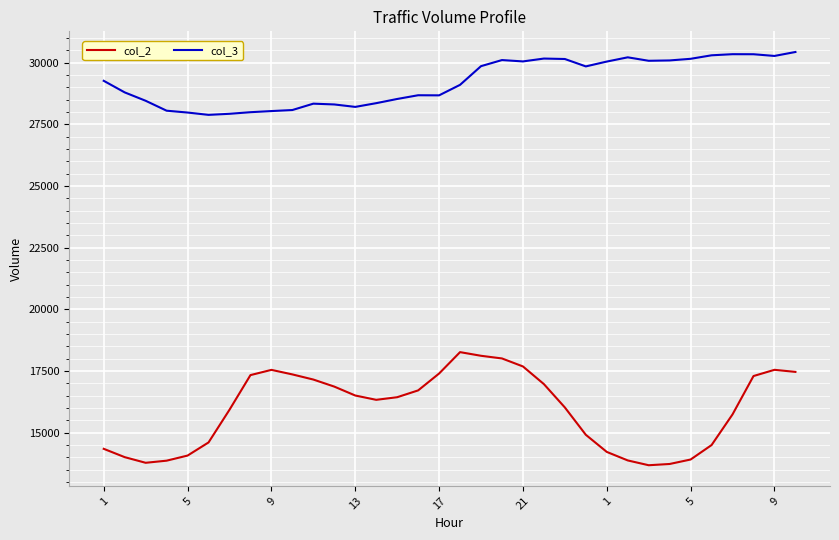

Rank the series by their maximum value, from highest to lowest.

col_3, col_2